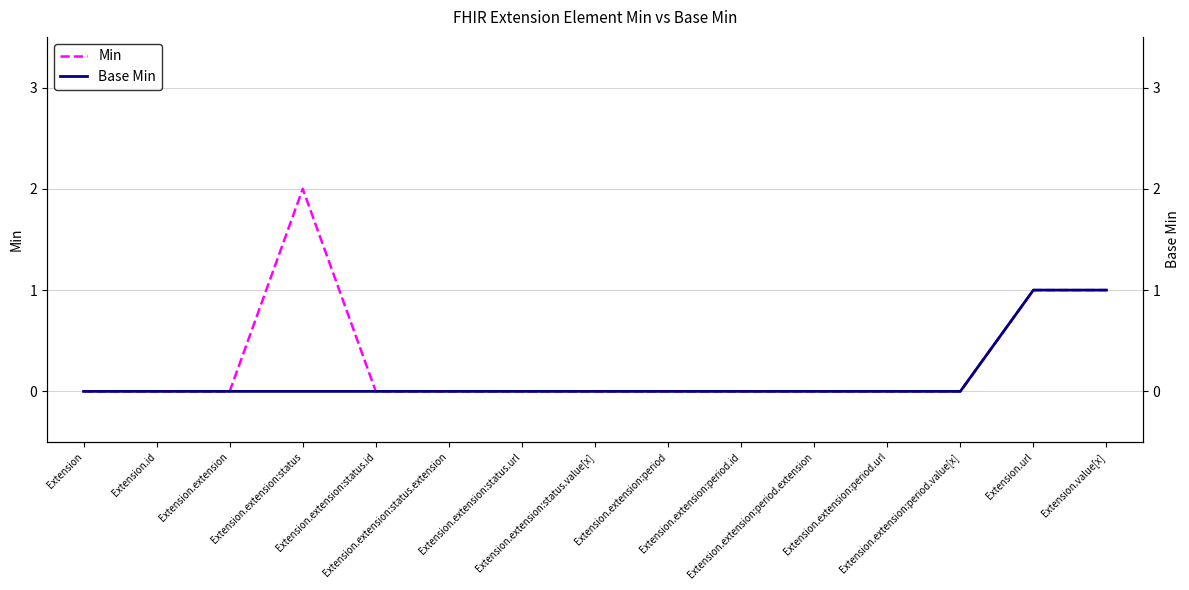

At which category is the sum across all series the highest?

Extension.extension:status